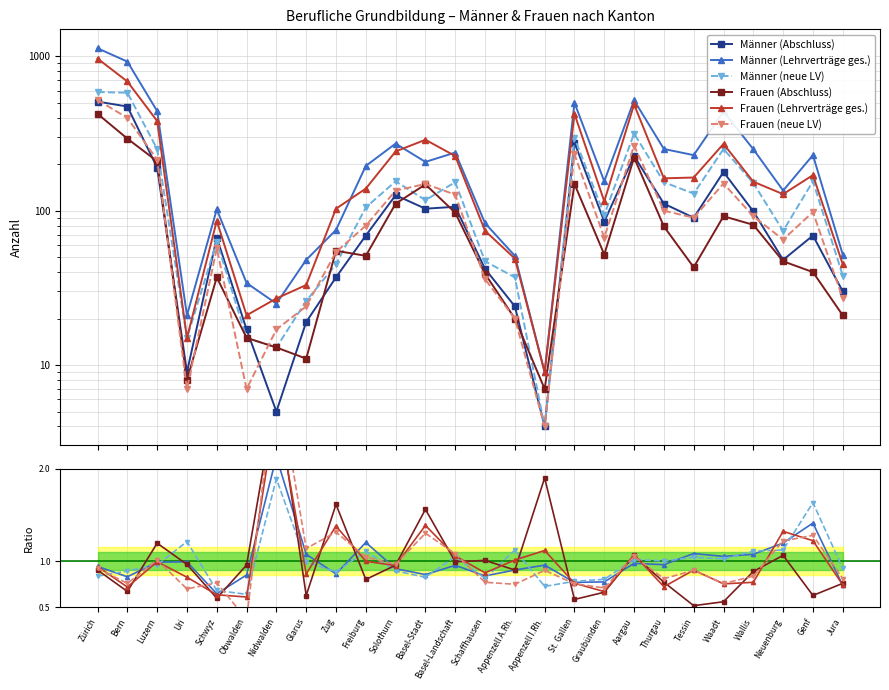

Is this an area chart (filled region under the line)?

No